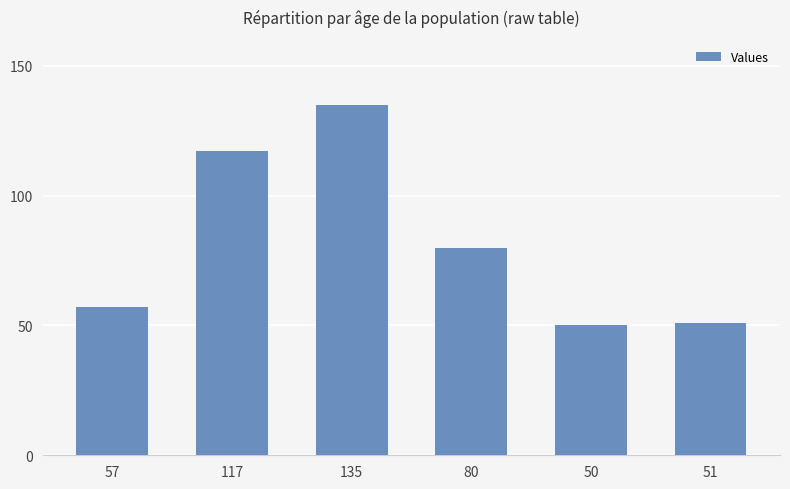

Does the chart contain stacked bars?

No